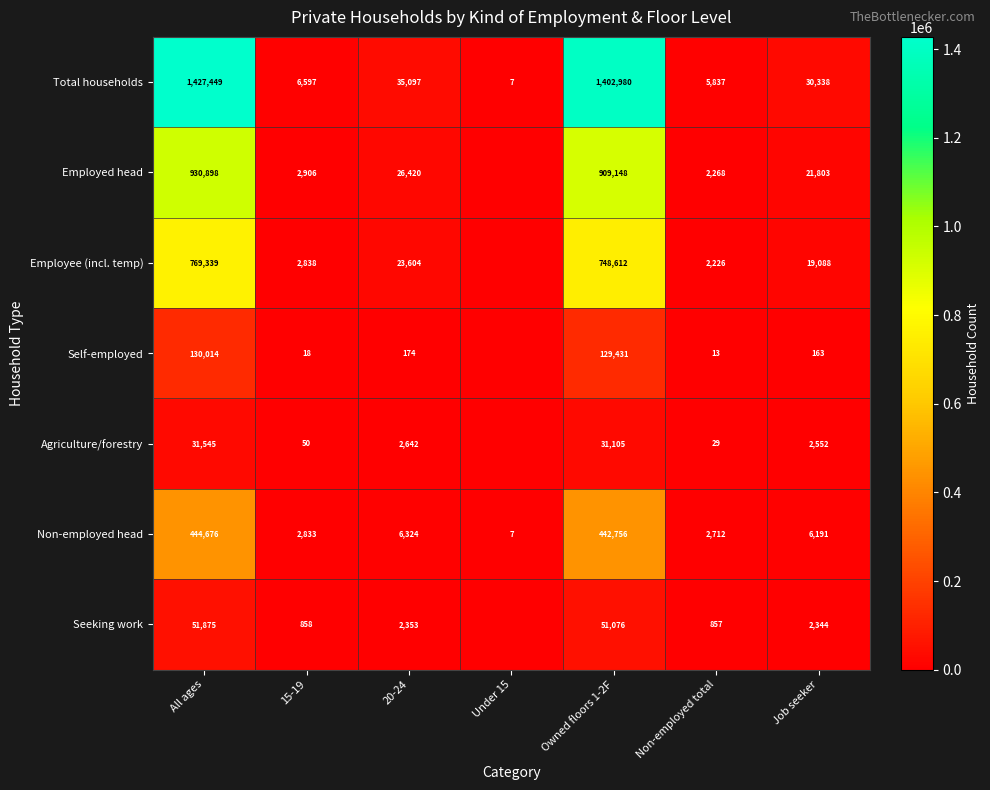

What is the difference between the Non-employed head values at Under 15 and 15-19?

2826